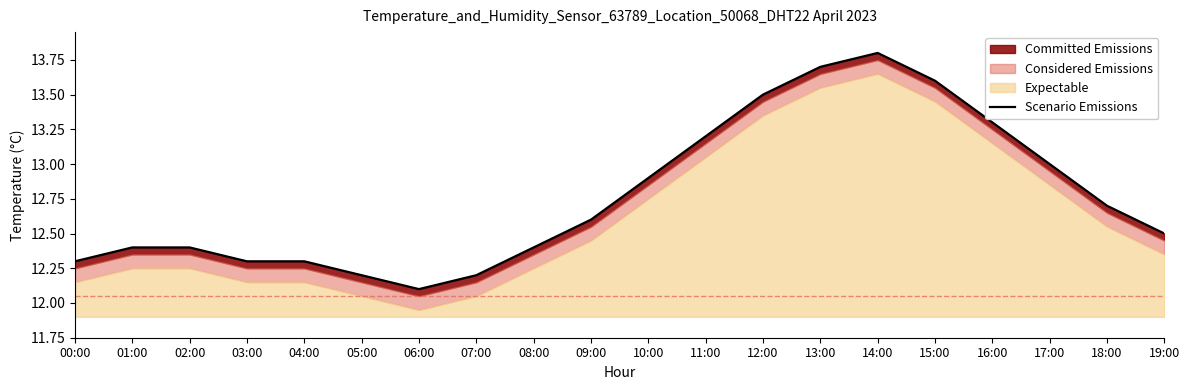

What is the change in value from 07:00 to 15:00?

+1.4